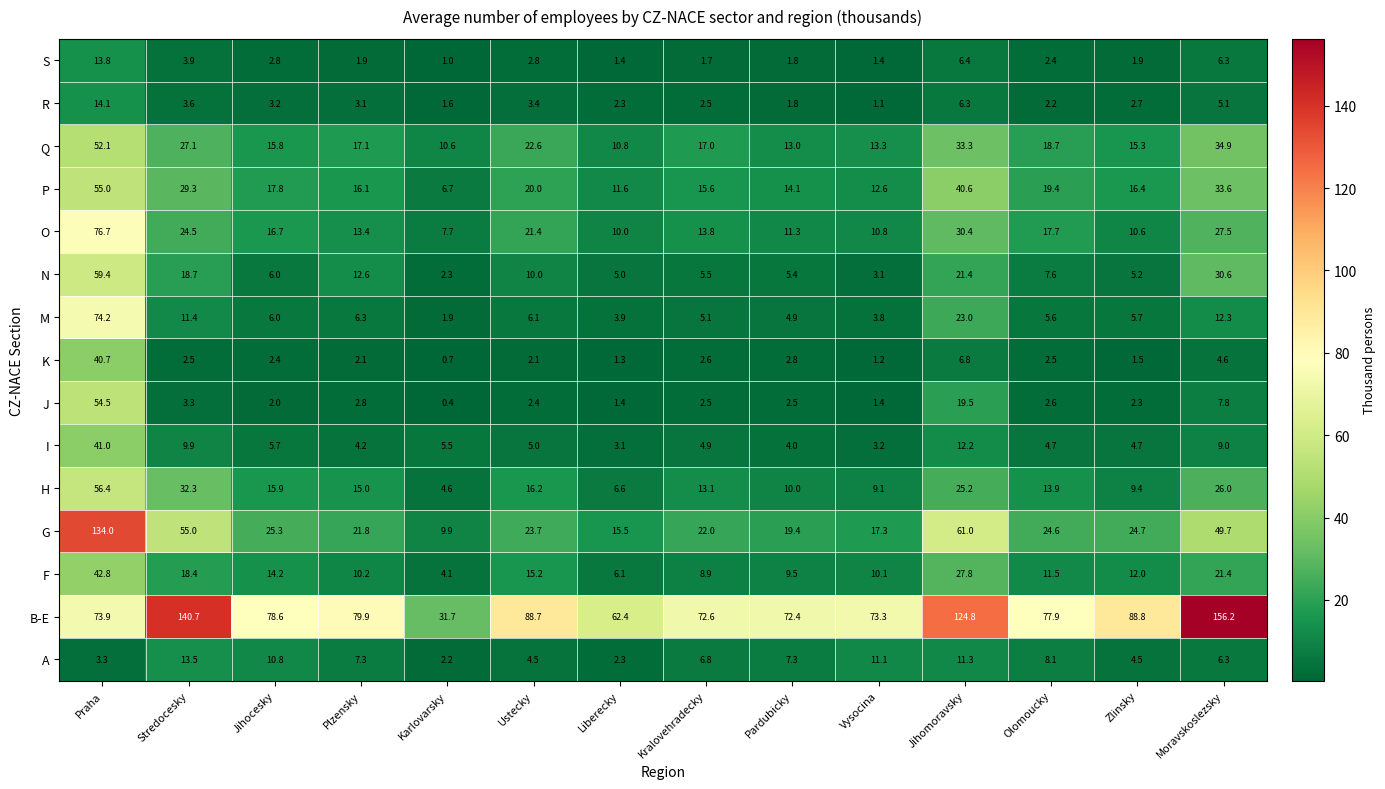

What is the smallest value displayed?

0.4